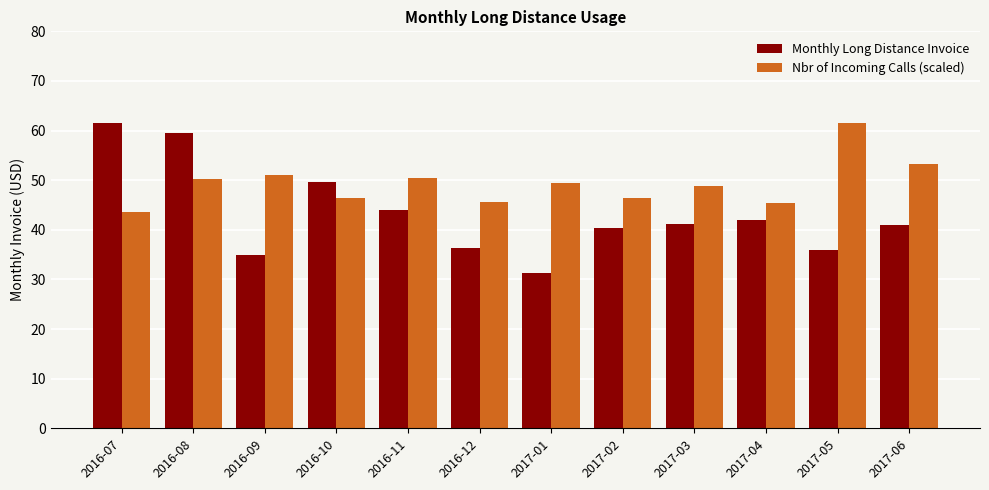

Rank the series at 2017-05 from lowest to highest value.

Monthly Long Distance Invoice, Nbr of Incoming Calls (scaled)